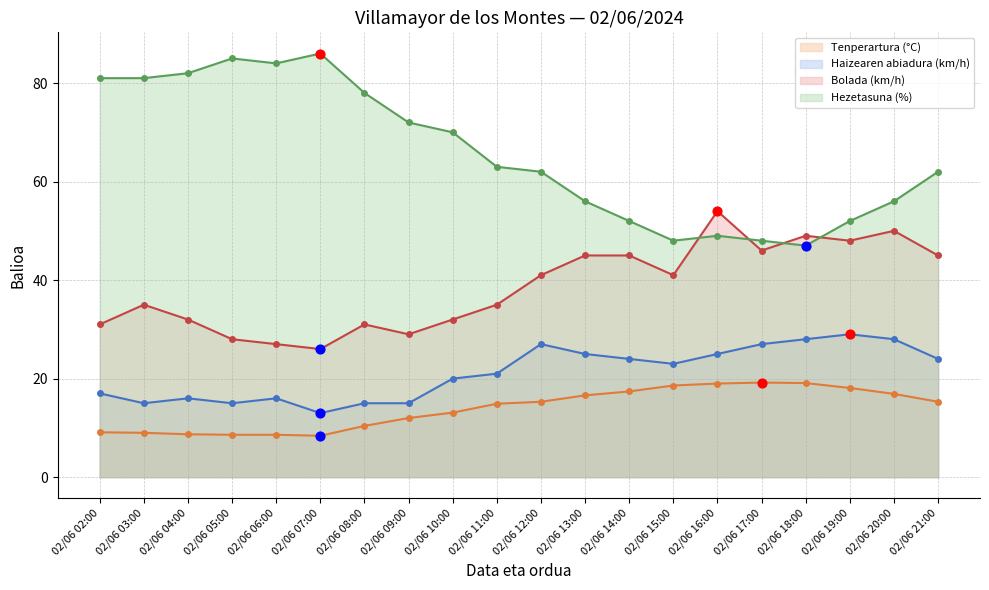

Which series reaches the minimum Y coordinate?

Tenperartura (°C)